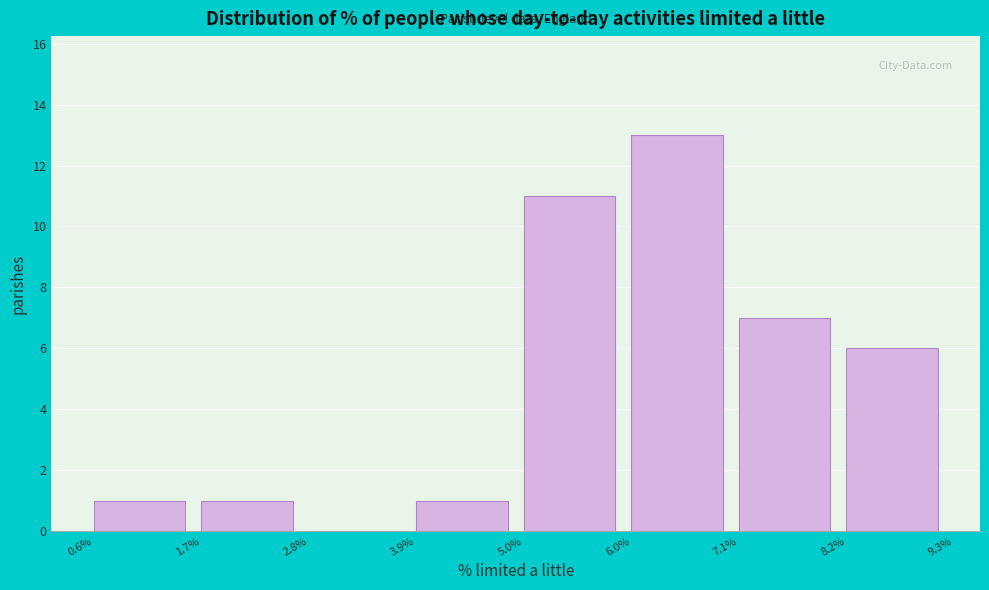

How tall is the bar that spans 7.1% to 8.2% on the x-axis? The values are not printed on the chart, so give them approximately, as read against the axis.

7